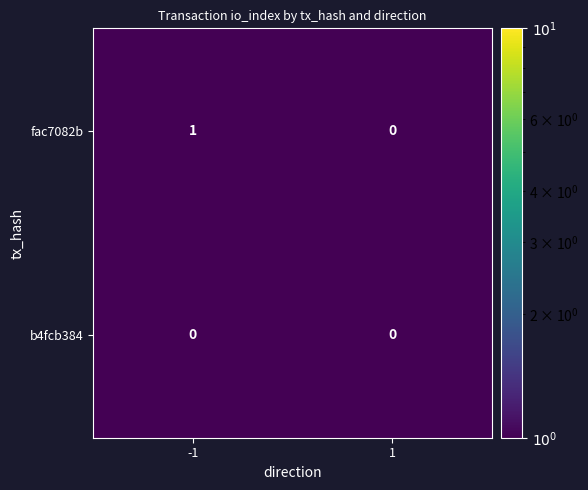

Which series has the widest spread of values?

fac7082b